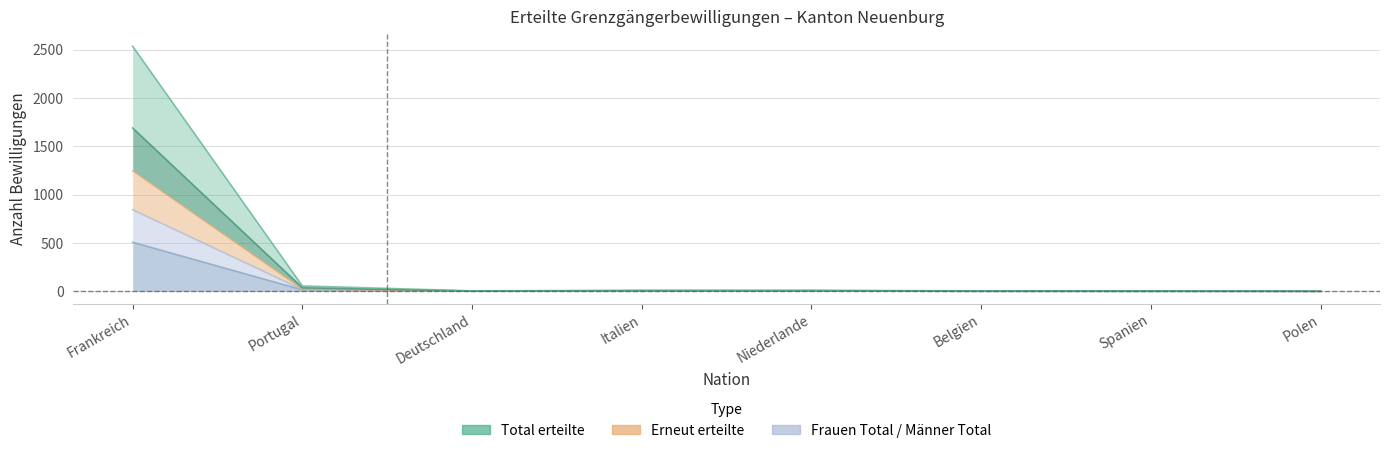

What is the label of the 2nd point from the right?

Spanien